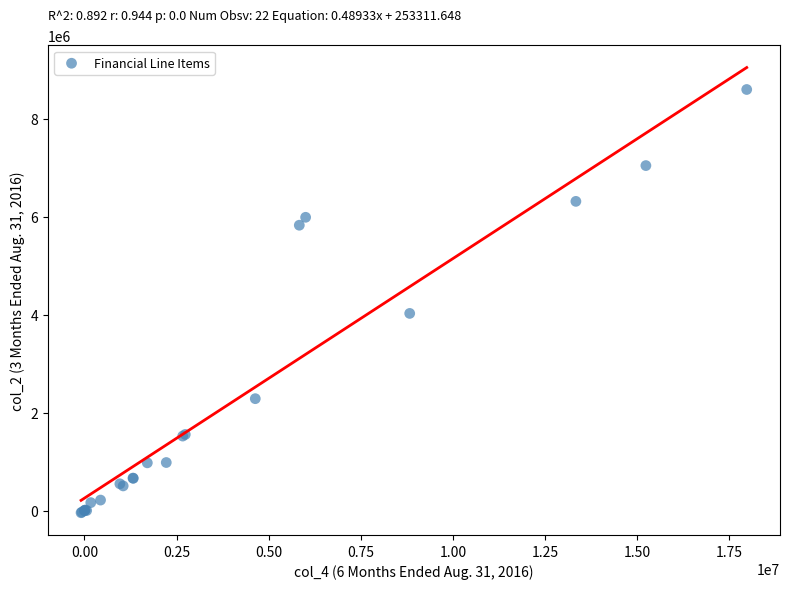

What Y value in the scatter plot is closest to 4278849?

4027464.0